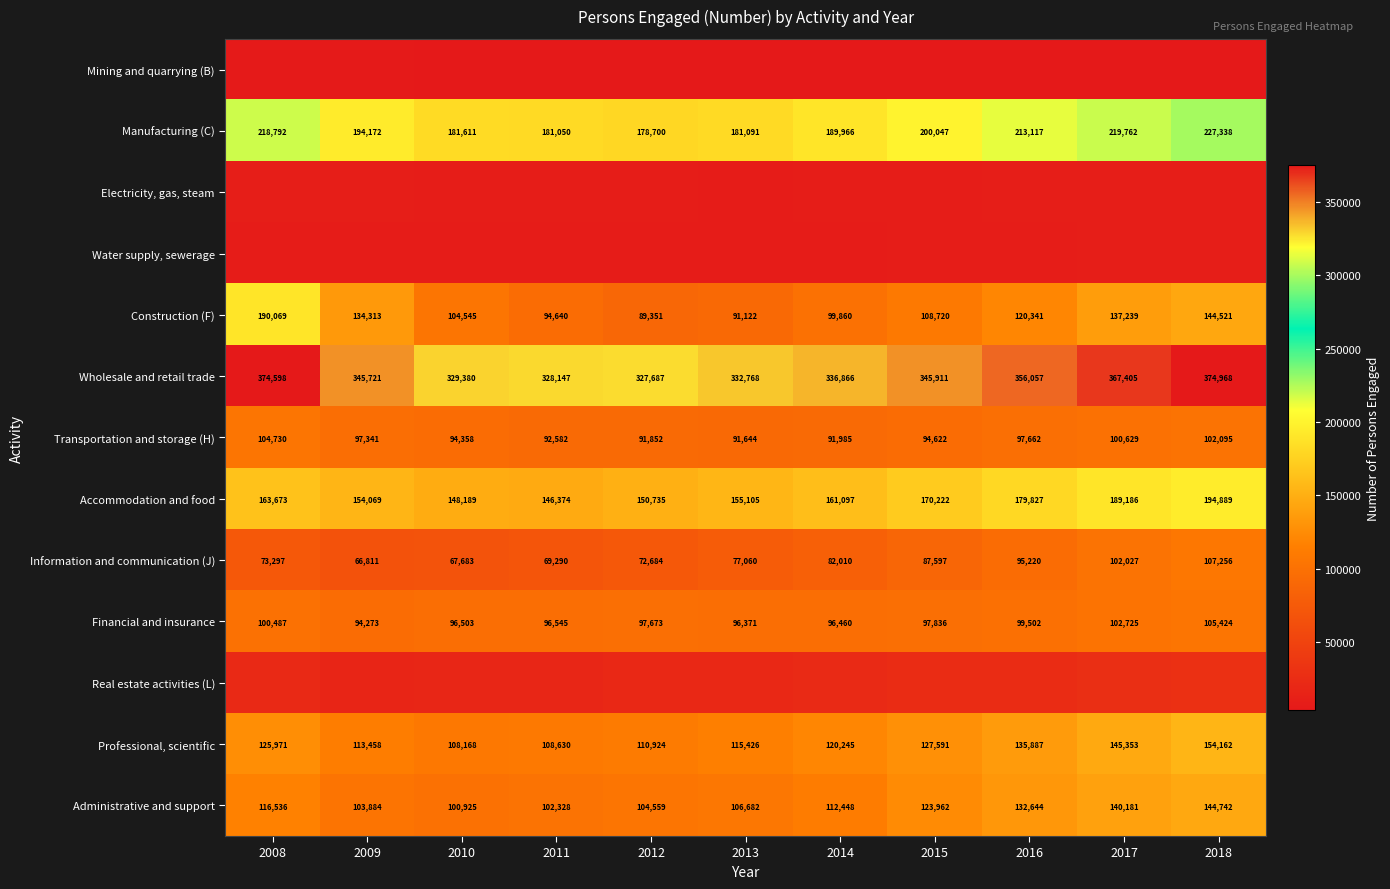

Is it true that Transportation and storage (H) equals 91852 at 2012?

True